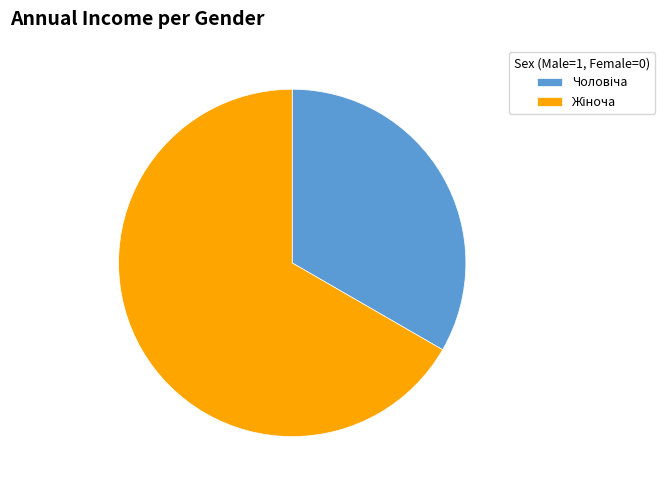

Is there a majority slice in this chart?

Yes